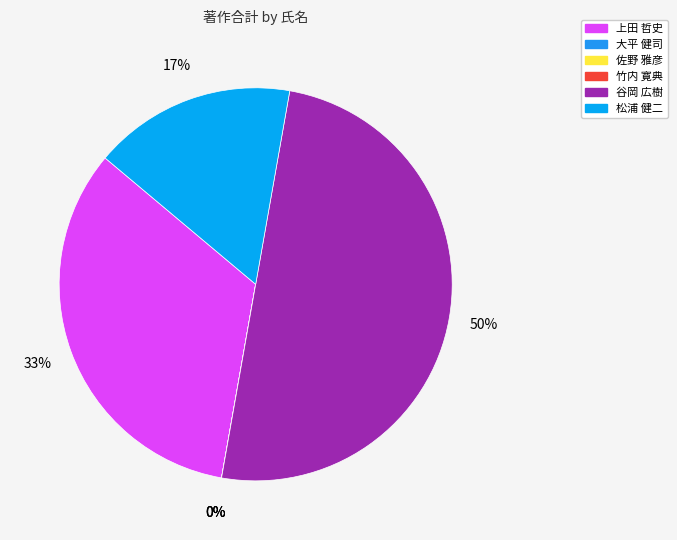

Rank the categories by value from lowest to highest.

大平 健司, 佐野 雅彦, 竹内 寛典, 松浦 健二, 上田 哲史, 谷岡 広樹